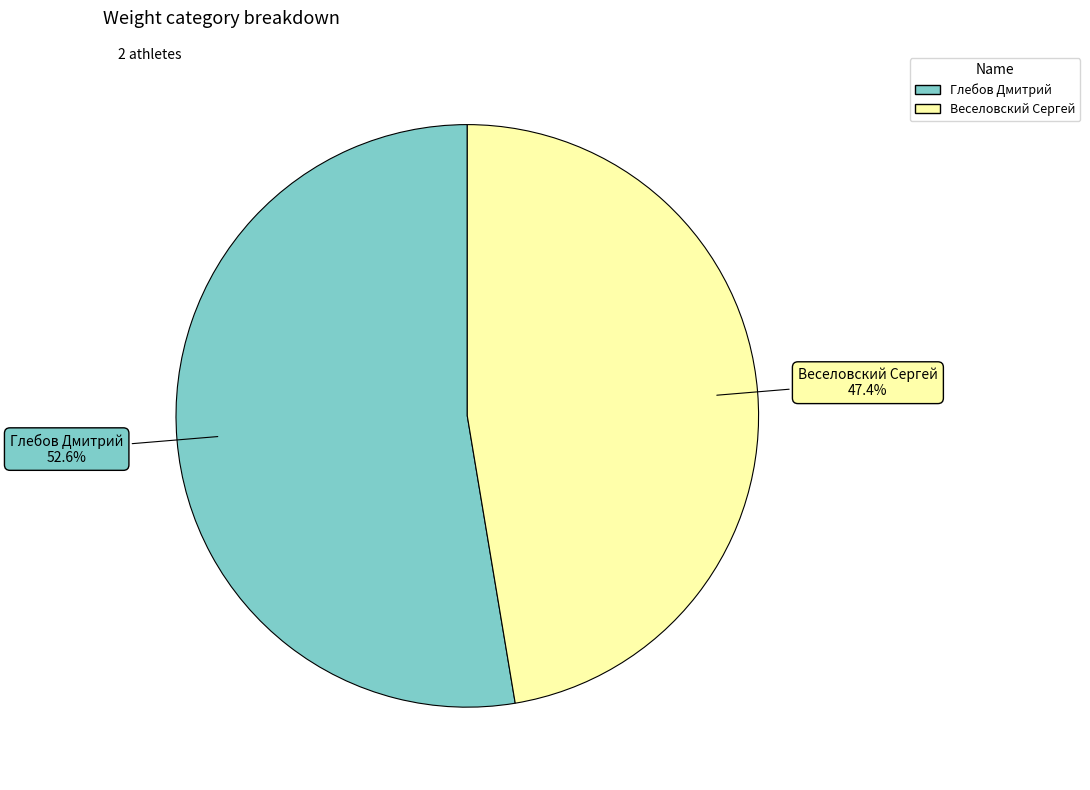

Is there any slice that represents more than half of the pie?

Yes